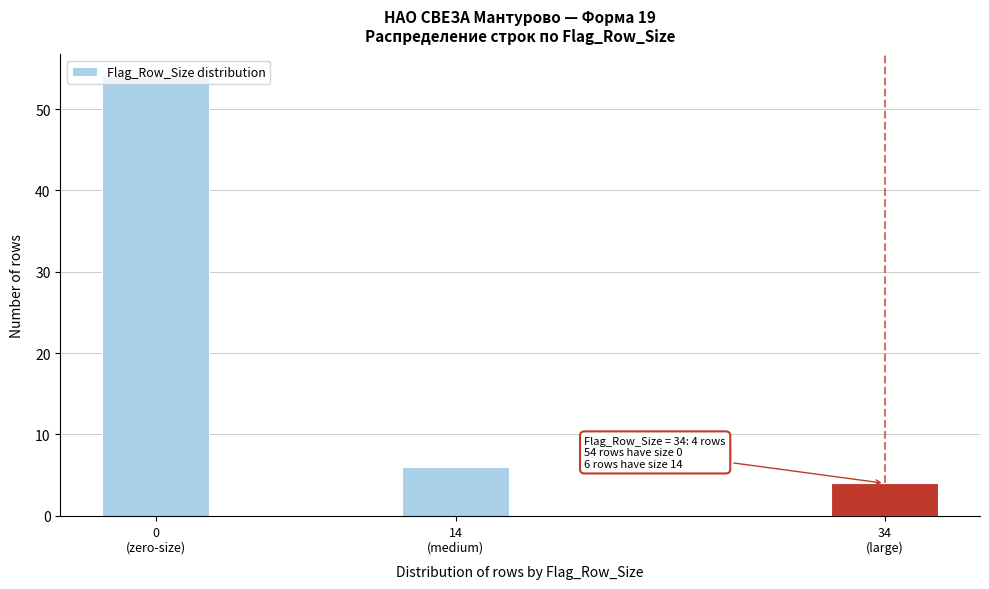

What is the minimum value shown in the chart?

4